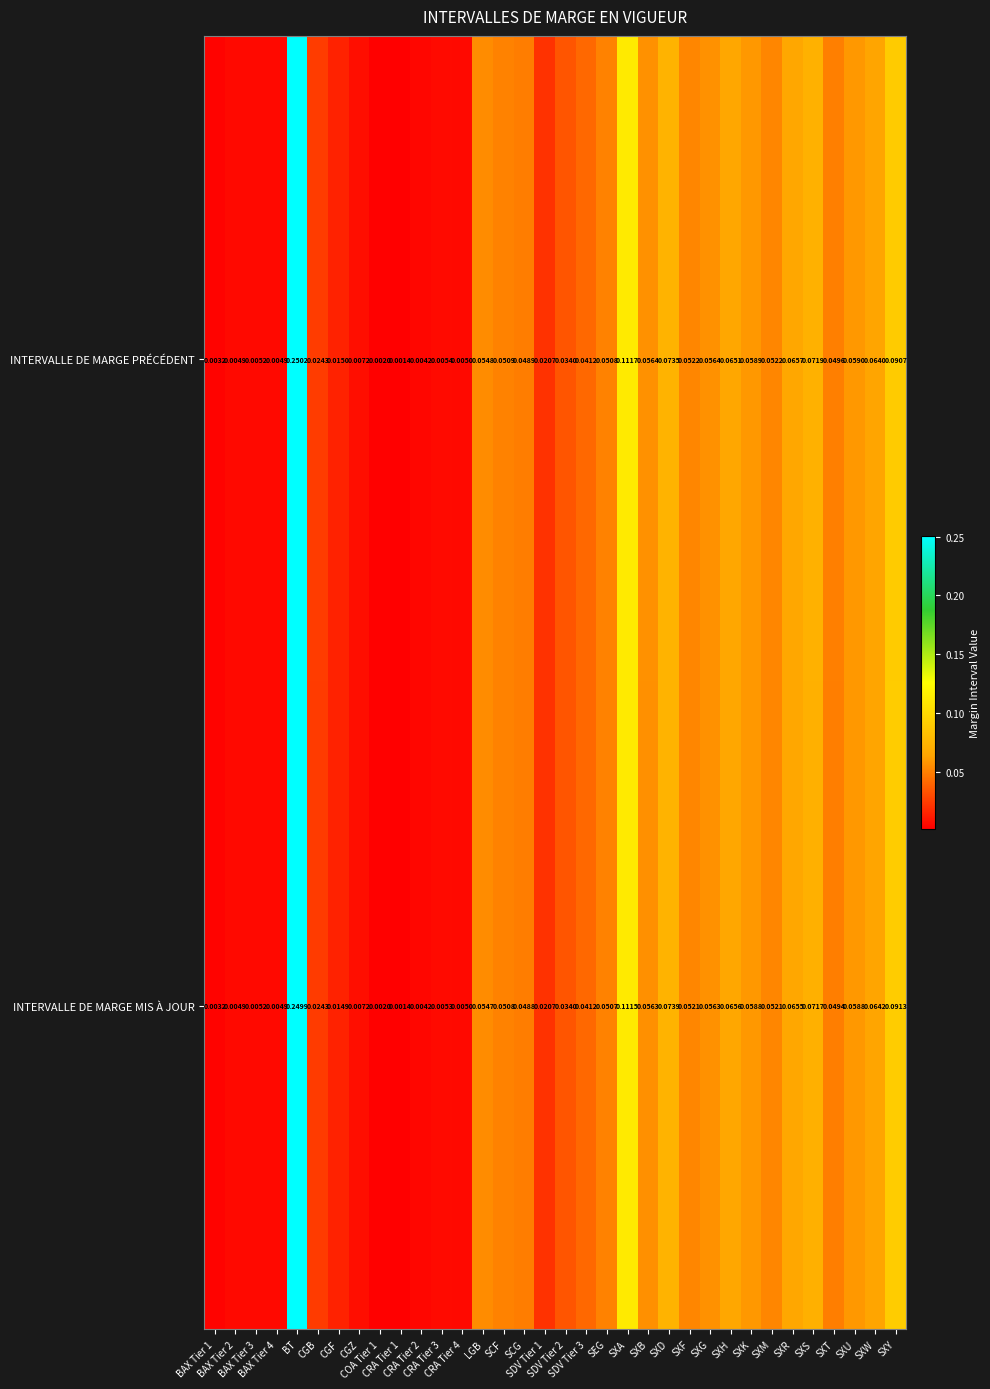

Which series has the widest spread of values?

INTERVALLE DE MARGE PRÉCÉDENT